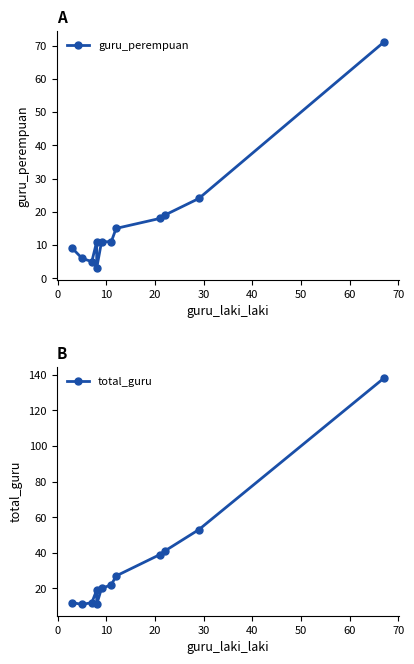

What is the difference between the maximum and second lowest values in the total_guru series?

127